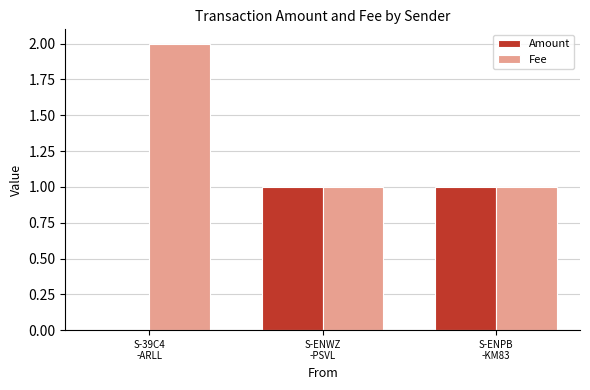

Which series has the largest total across all categories?

Fee